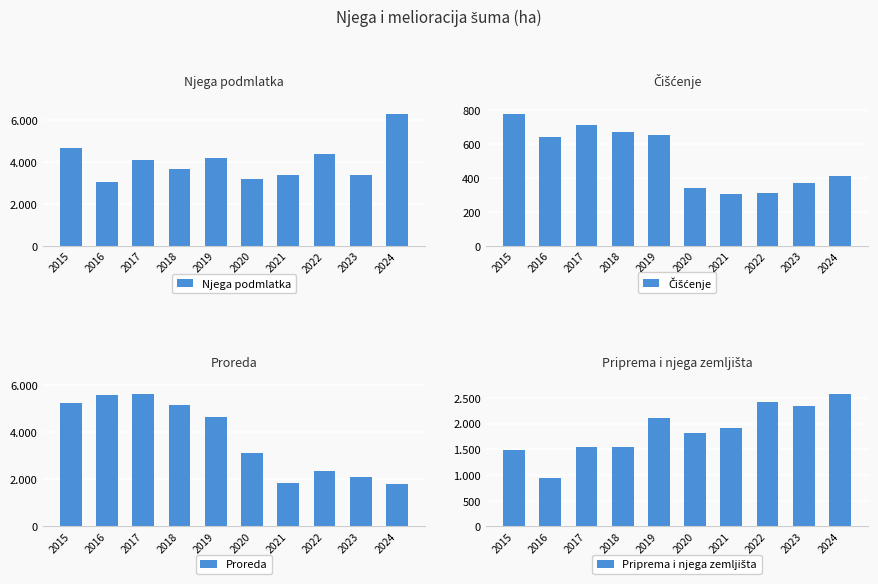

Read the Njega podmlatka value at 2024, to the nearest 10.

6310